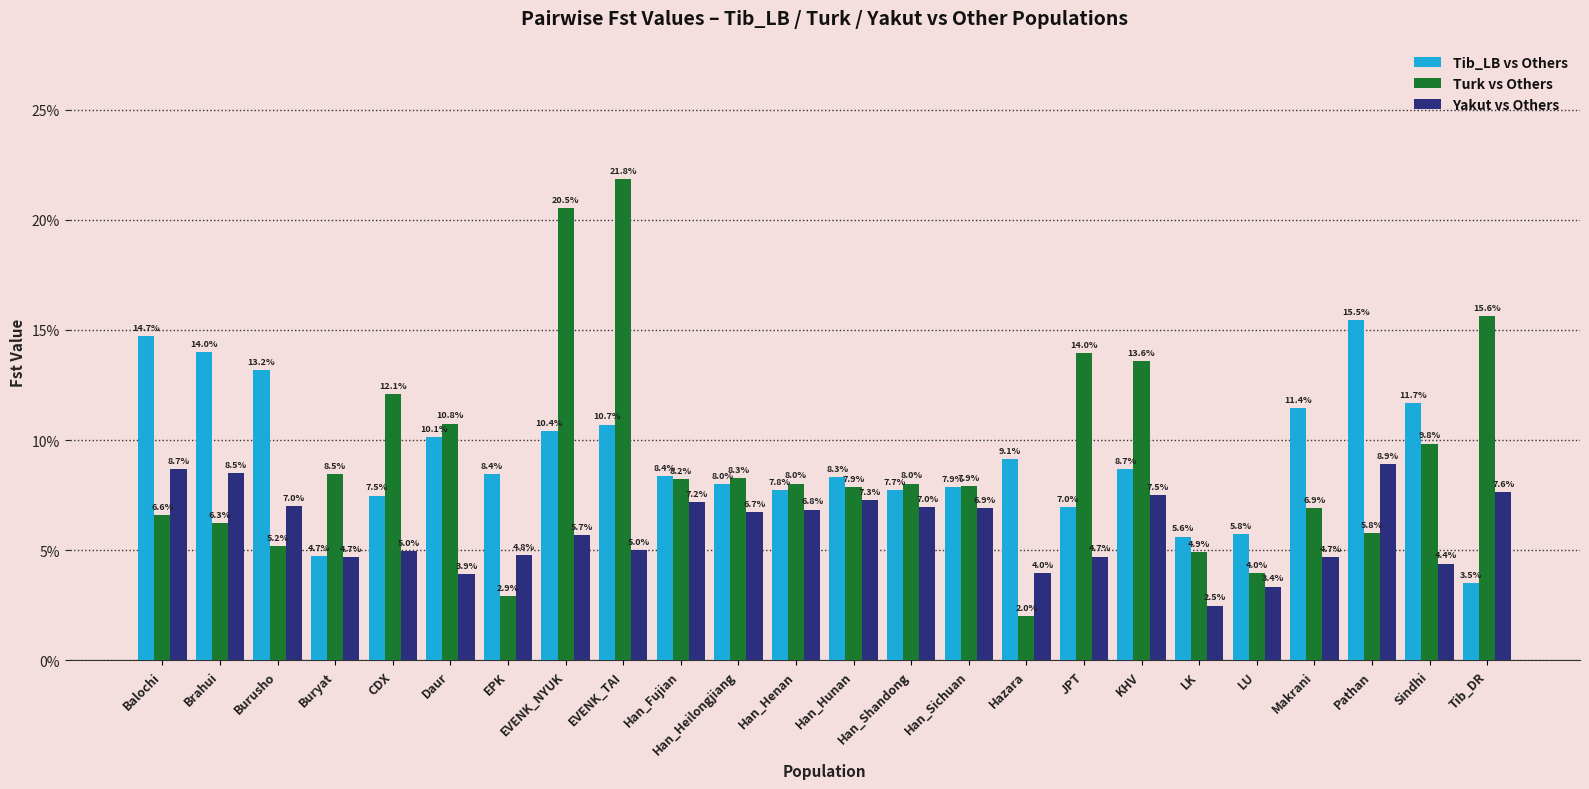

Is the value of Yakut vs Others at EVENK_NYUK greater than the value of Turk vs Others at EVENK_NYUK?

No